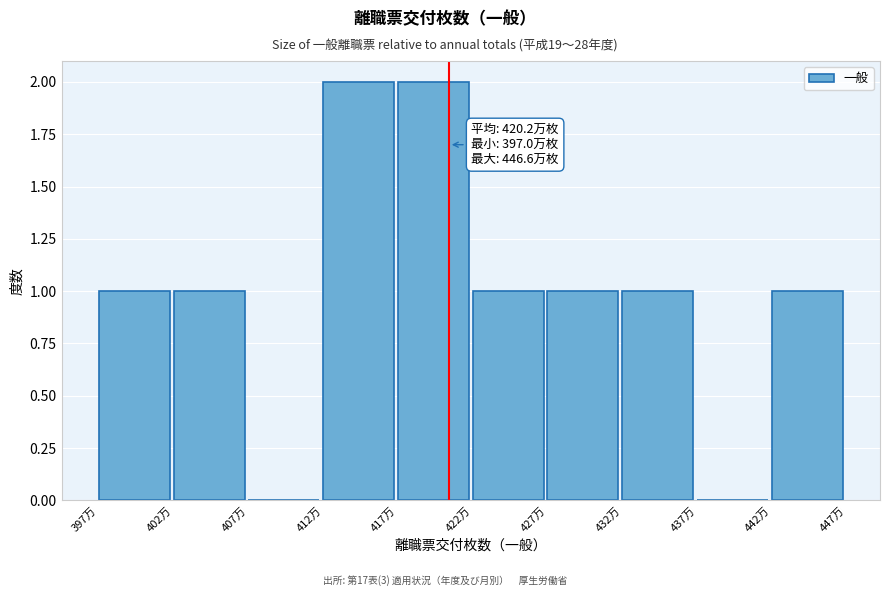

Reading left to right, transcribe all the data shown in this chart.

397万=1	402万=1	407万=0	412万=2	417万=2	422万=1	427万=1	432万=1	437万=0	442万=1